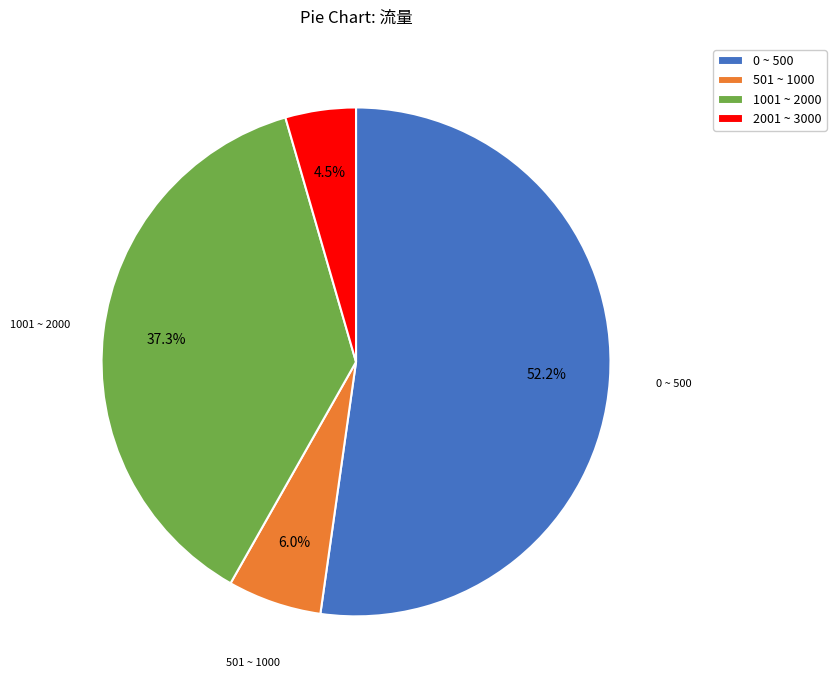

To the nearest percent, what is the difference between the largest and smallest slice percentages?

48%